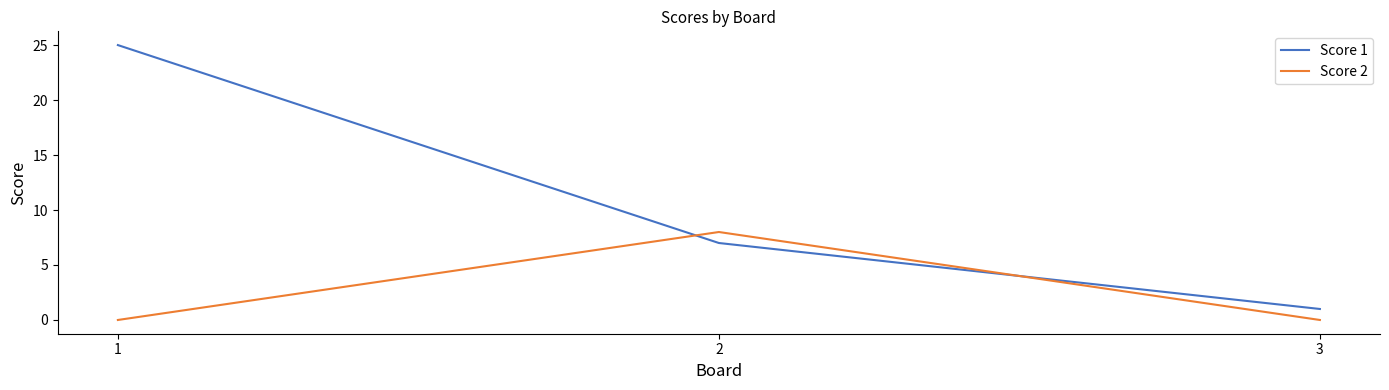

At which category does the chart reach its peak across all series?

1